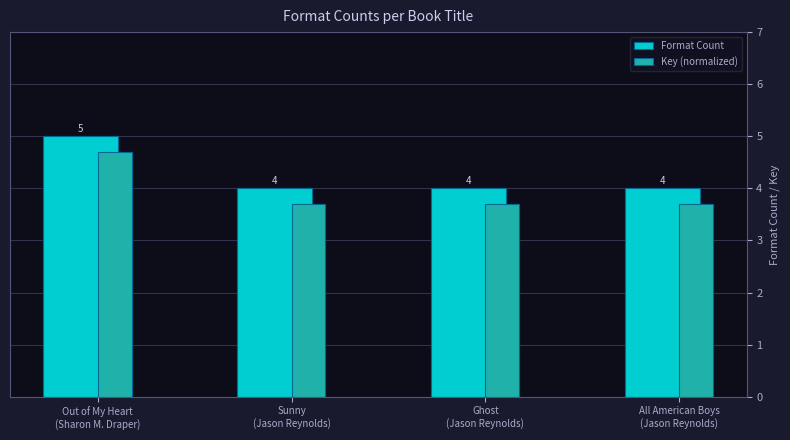

What is the sum of all Key (normalized) values?

15.8